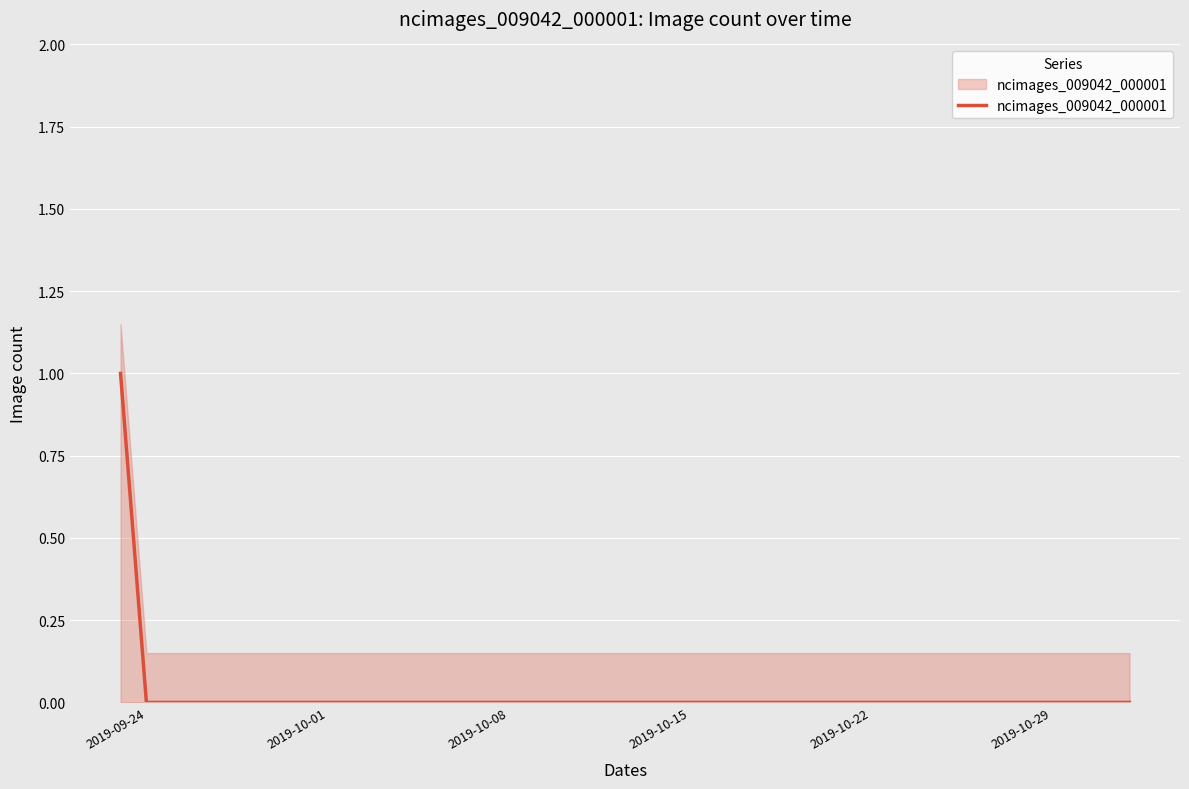

What is the difference between the maximum and minimum values?

1